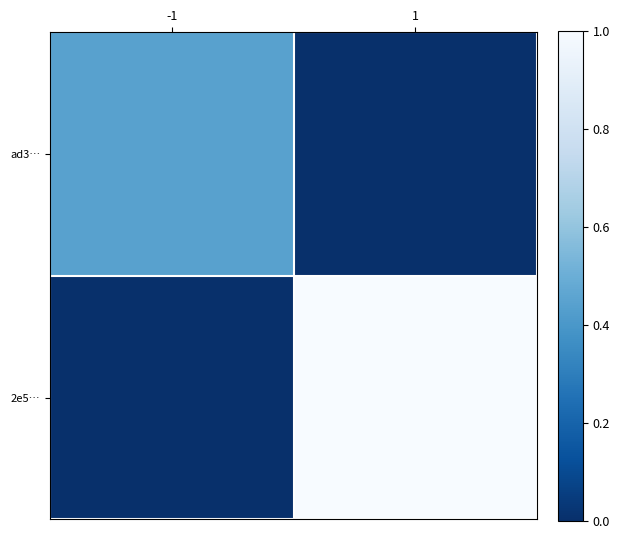

Rank the series at 1 from highest to lowest value.

2e5…, ad3…